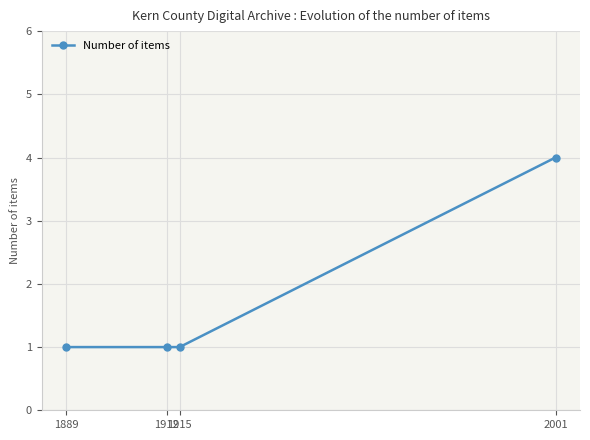

Between 1915 and 2001, which is larger?

2001